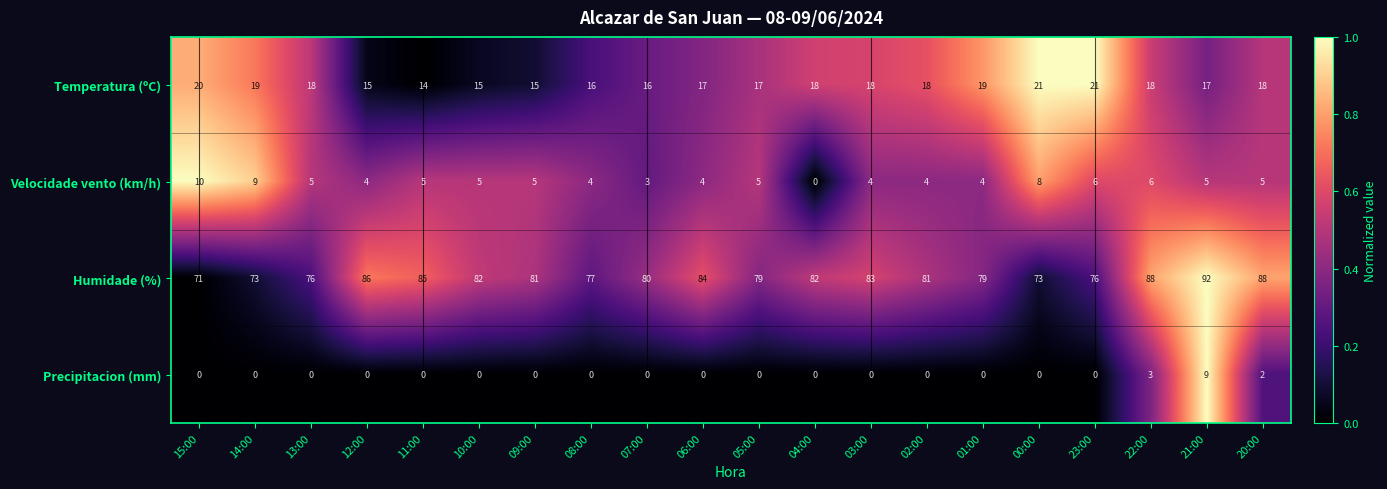

What is the sum of the Humidade (%) values at 08:00 and 09:00?

158